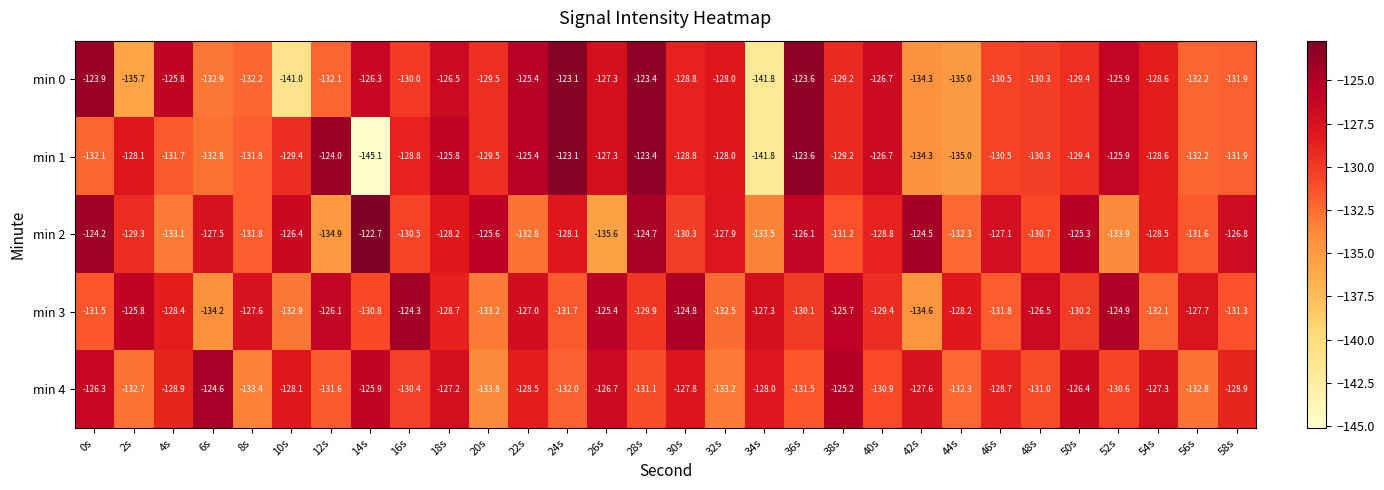

How many distinct data groups are displayed?

5